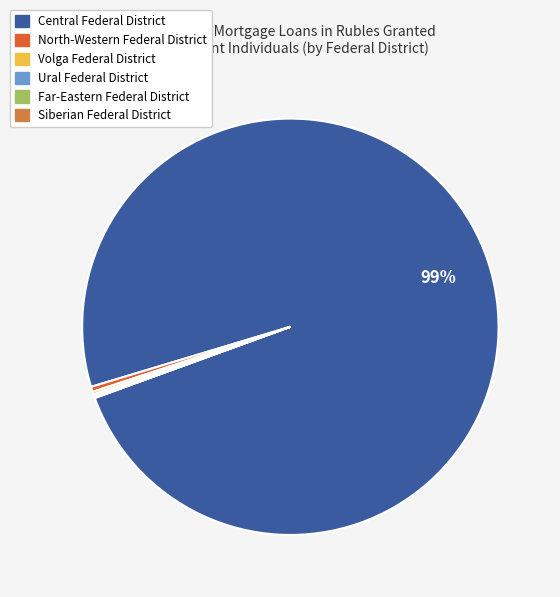

The Central Federal District slice represents 89% of the pie. True or false?

False